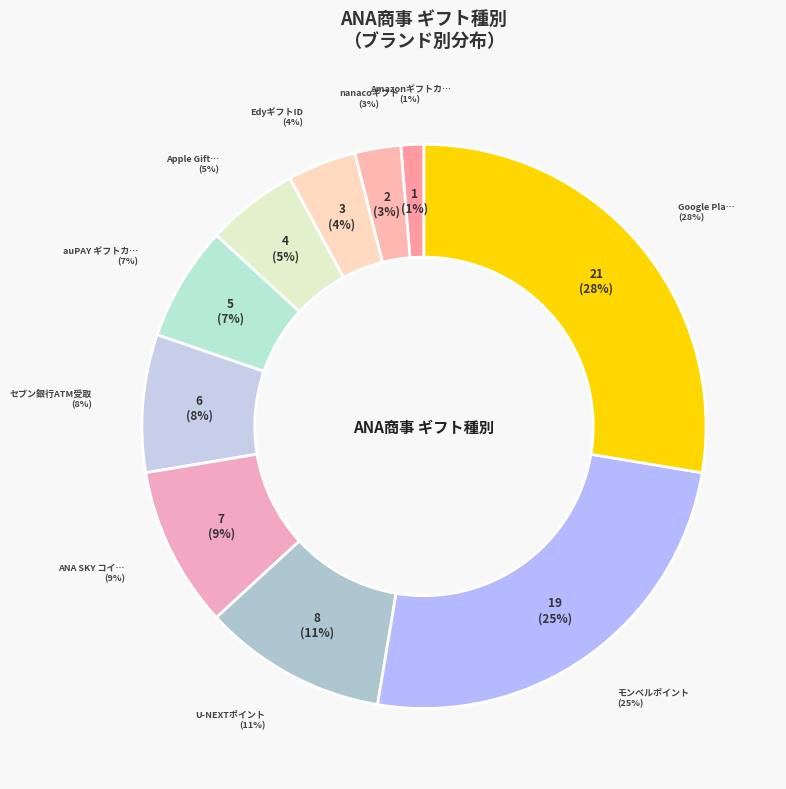

Does any single category account for the majority?

No